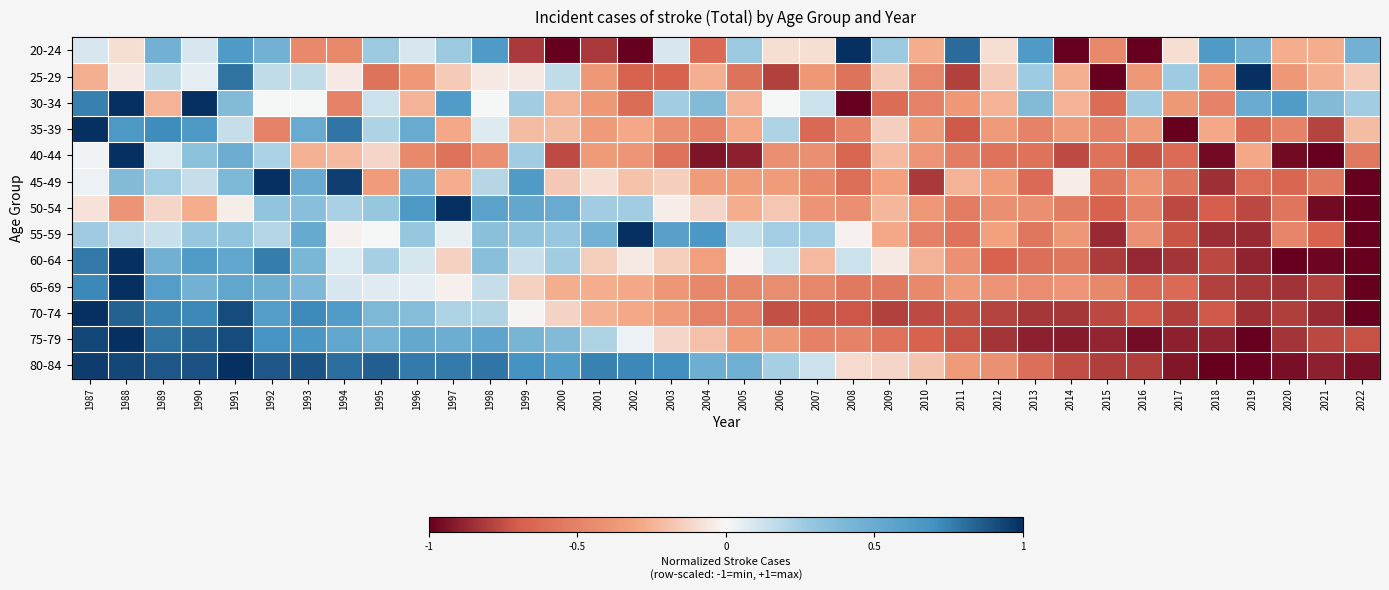

Which label corresponds to the largest value in the chart?

2008